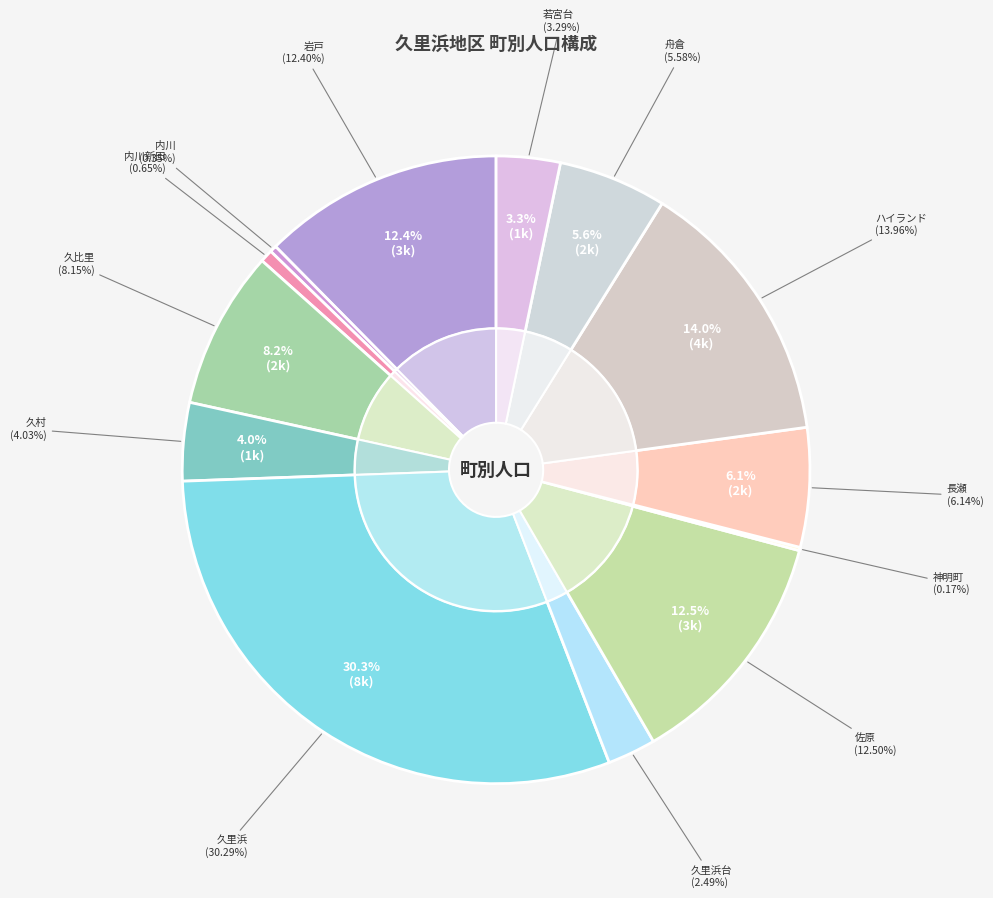

How many segments does this pie chart have?

13